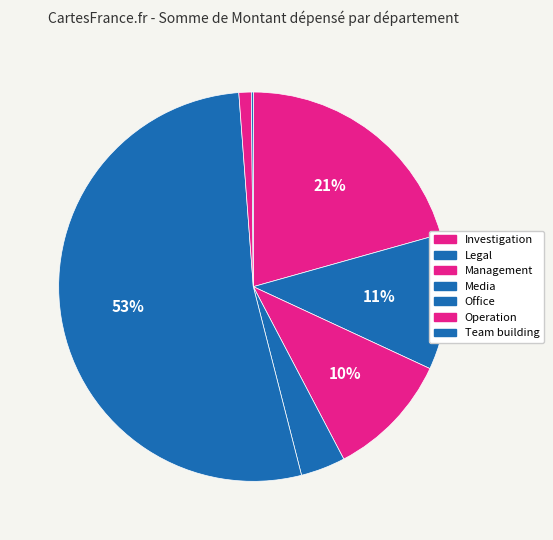

How many slices are in this pie chart?

7